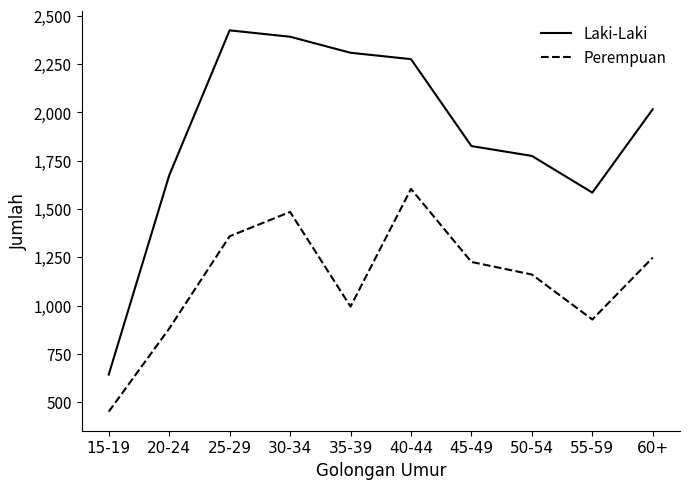

What is the total value across all series at 45-49?

3052